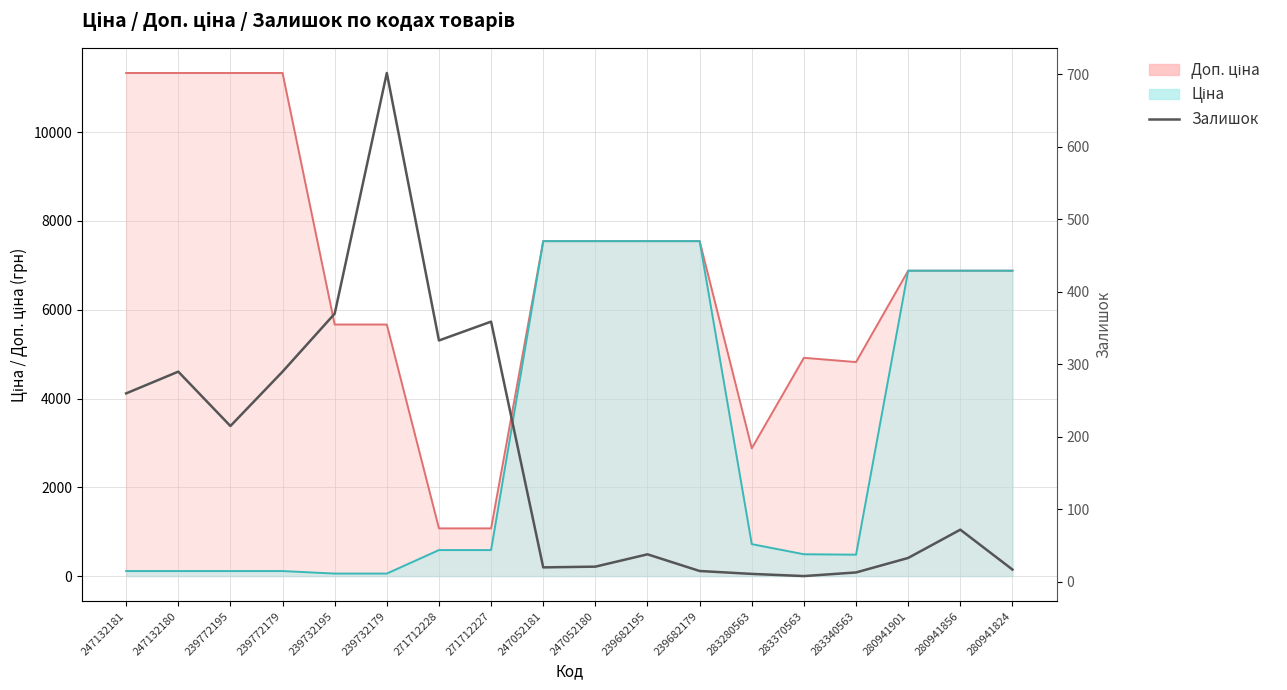

Is it true that the value at 239682195 is 55?

False